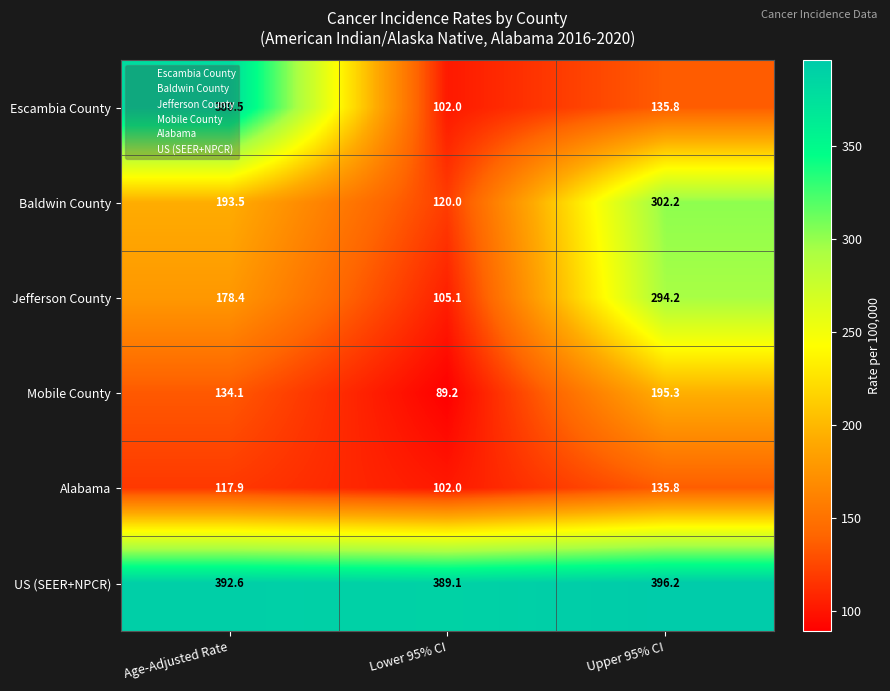

What is the difference between the Alabama values at Lower 95% CI and Age-Adjusted Rate?

15.9